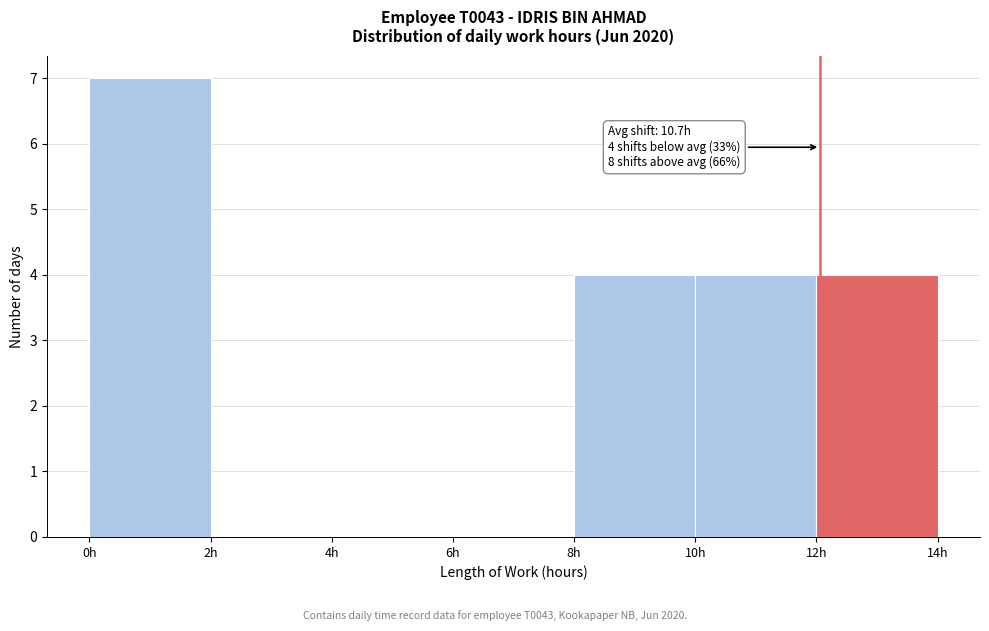

Over which range of the x-axis is the bar tallest?

0 to 2